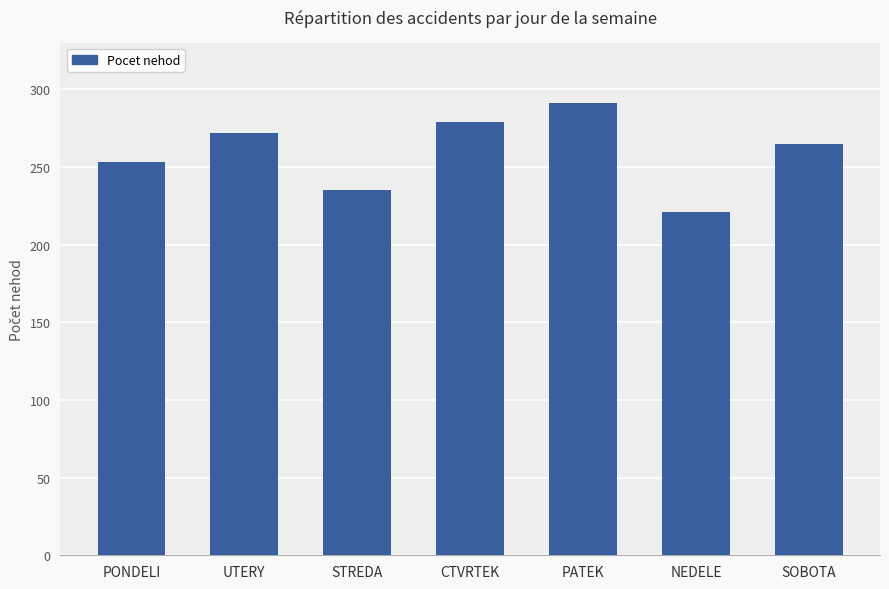

Where does the data first go above 265?

UTERY